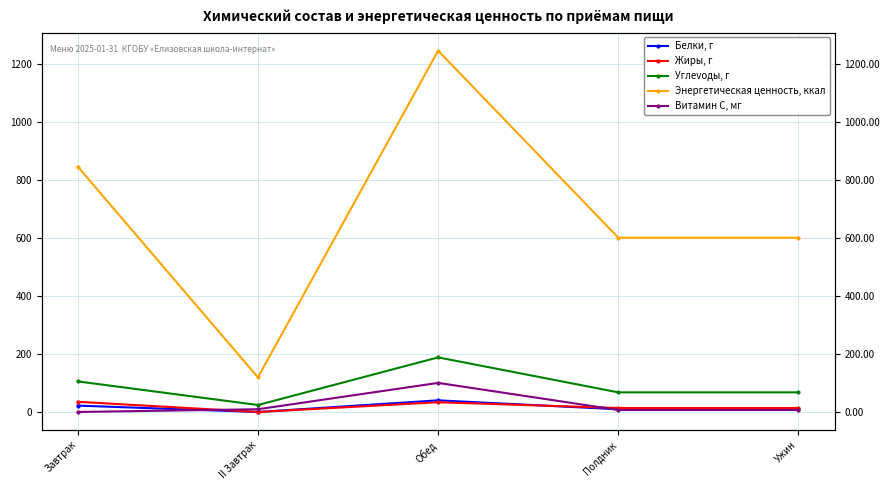

Which series has the widest spread of values?

Энергетическая ценность, ккал